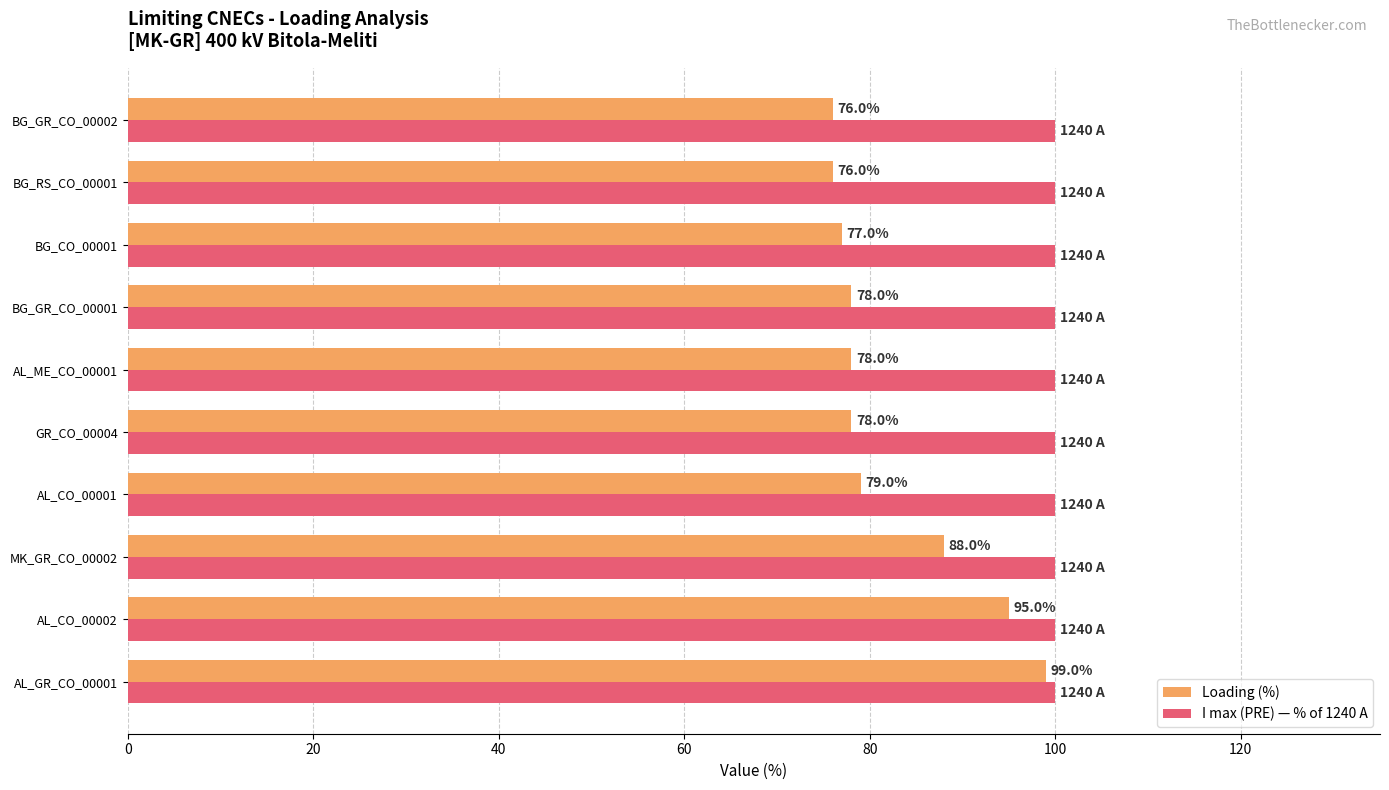

At which category is the sum across all series the highest?

AL_GR_CO_00001